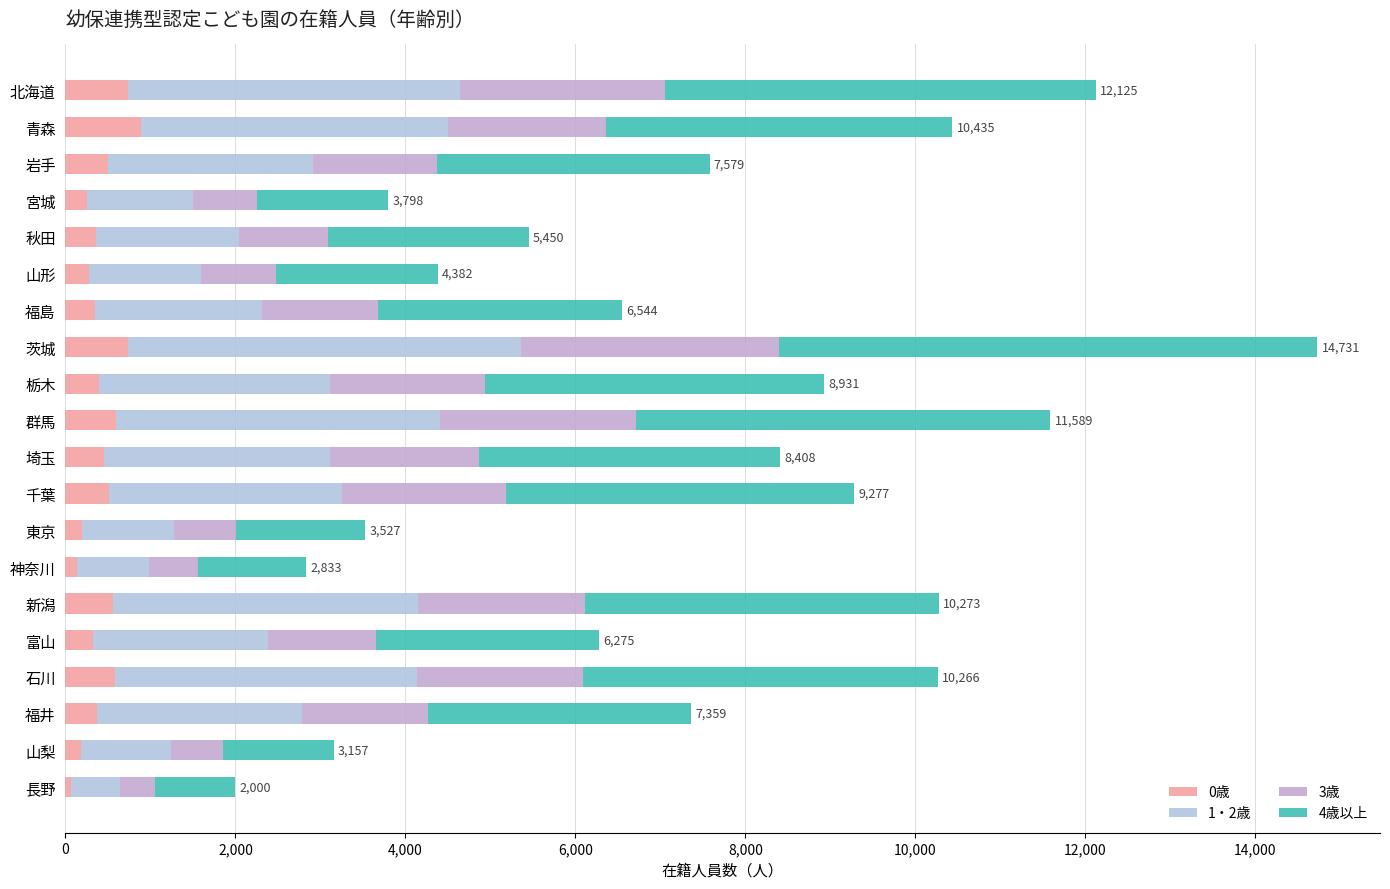

How many data points in 0歳 are less than 398?

10